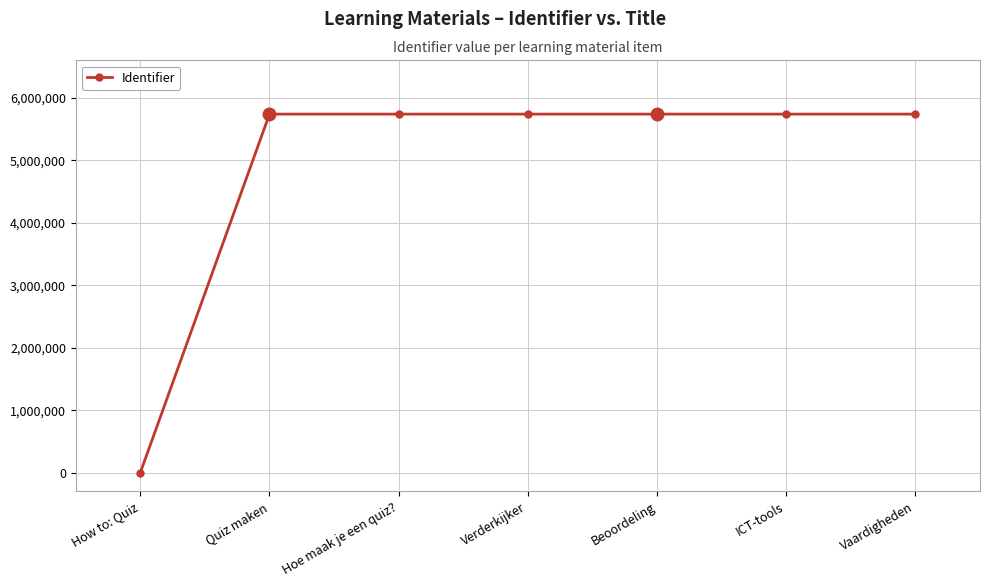

Does the chart have visible grid lines?

Yes